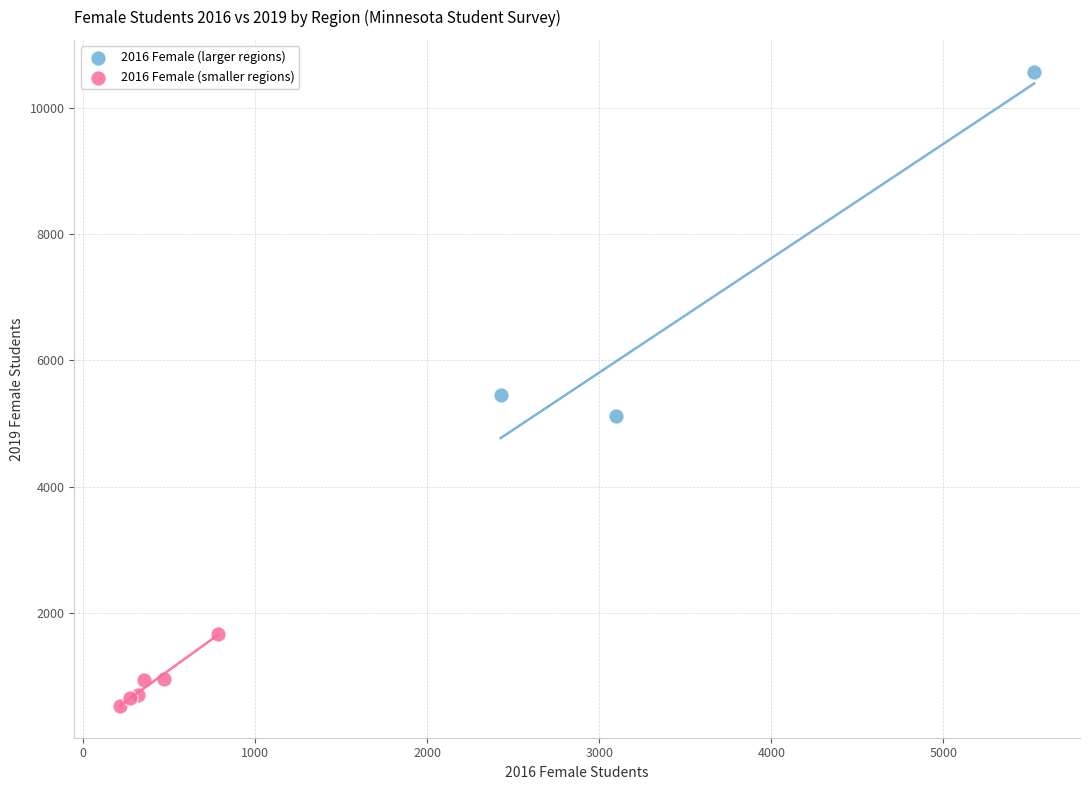

Which series contains the lowest Y value?

2016 Female (smaller regions)